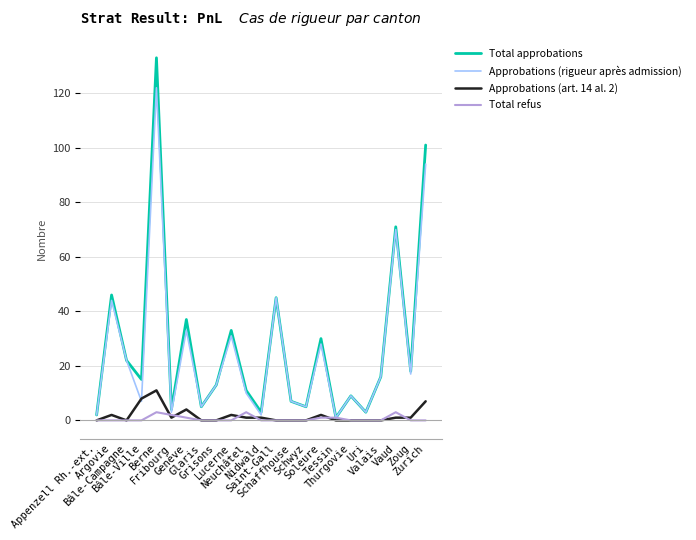

Reading left to right, extract all data points from this chart.

Total approbations: Appenzell Rh.-ext.=2	Argovie=46	Bâle-Campagne=22	Bâle-Ville=15	Berne=133	Fribourg=4	Genève=37	Glaris=5	Grisons=13	Lucerne=33	Neuchâtel=11	Nidwald=3	Saint-Gall=45	Schaffhouse=7	Schwyz=5	Soleure=30	Tessin=1	Thurgovie=9	Uri=3	Valais=16	Vaud=71	Zoug=18	Zurich=101
Approbations (rigueur après admission): Appenzell Rh.-ext.=2	Argovie=44	Bâle-Campagne=22	Bâle-Ville=7	Berne=122	Fribourg=3	Genève=33	Glaris=5	Grisons=13	Lucerne=31	Neuchâtel=10	Nidwald=2	Saint-Gall=45	Schaffhouse=7	Schwyz=5	Soleure=28	Tessin=1	Thurgovie=9	Uri=3	Valais=16	Vaud=70	Zoug=17	Zurich=94
Approbations (art. 14 al. 2): Appenzell Rh.-ext.=0	Argovie=2	Bâle-Campagne=0	Bâle-Ville=8	Berne=11	Fribourg=1	Genève=4	Glaris=0	Grisons=0	Lucerne=2	Neuchâtel=1	Nidwald=1	Saint-Gall=0	Schaffhouse=0	Schwyz=0	Soleure=2	Tessin=0	Thurgovie=0	Uri=0	Valais=0	Vaud=1	Zoug=1	Zurich=7
Total refus: Appenzell Rh.-ext.=0	Argovie=0	Bâle-Campagne=0	Bâle-Ville=0	Berne=3	Fribourg=2	Genève=1	Glaris=0	Grisons=0	Lucerne=0	Neuchâtel=3	Nidwald=0	Saint-Gall=0	Schaffhouse=0	Schwyz=0	Soleure=1	Tessin=1	Thurgovie=0	Uri=0	Valais=0	Vaud=3	Zoug=0	Zurich=0